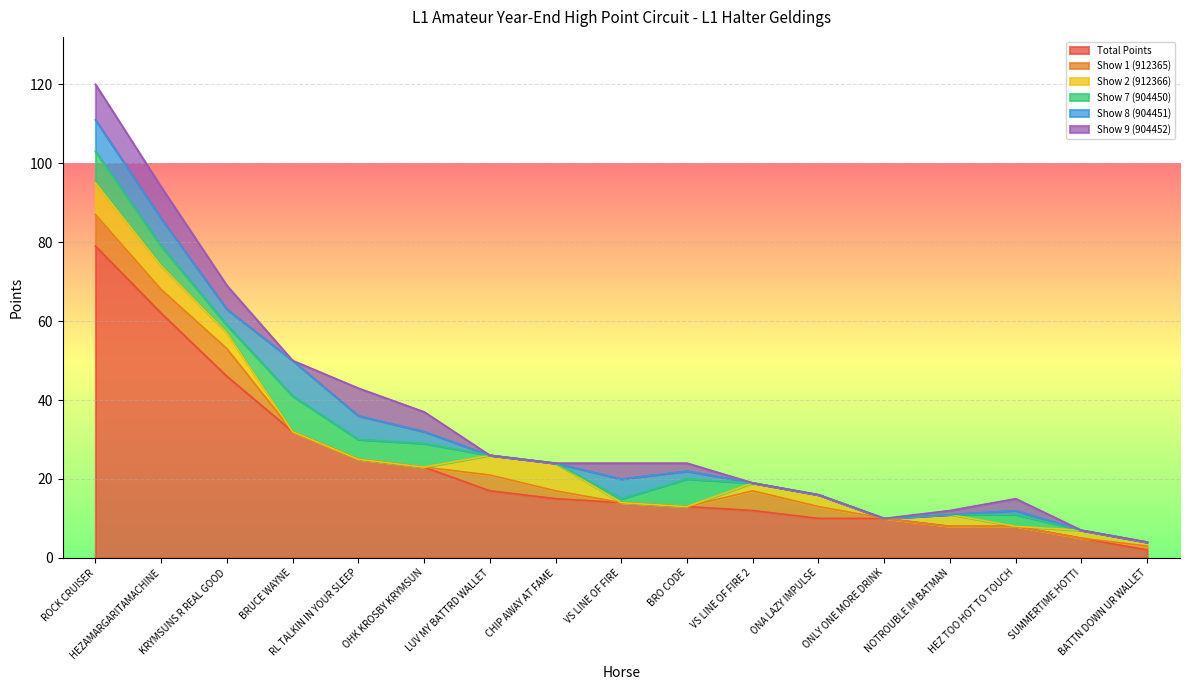

True or false: Show 2 (912366) has more than 2 points higher than both neighbors.

True